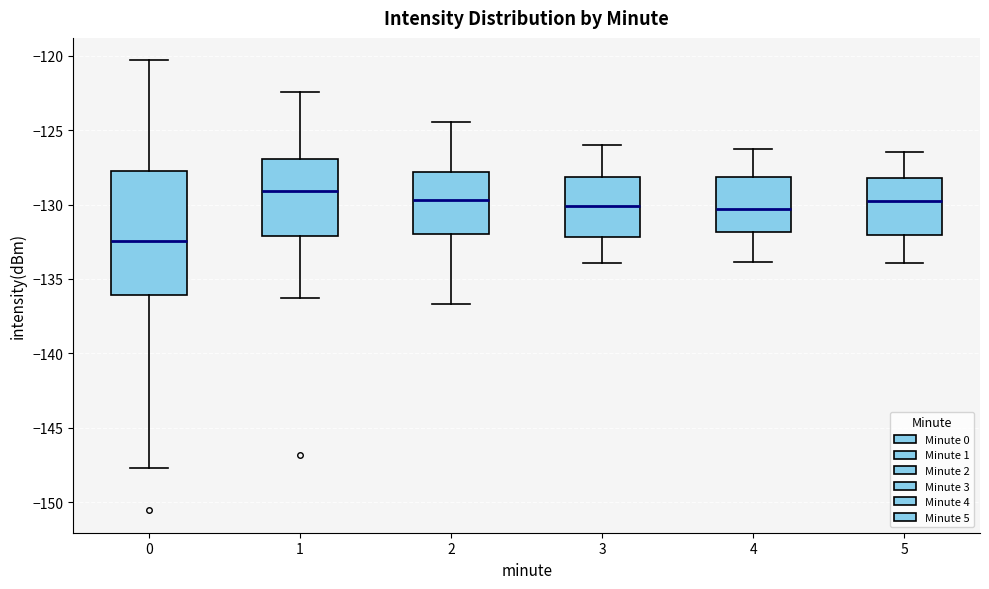

Where is the lower edge of the box at x = 1 on the y-axis? The values are not printed on the chart, so give them approximately, as read against the axis.

-132.0